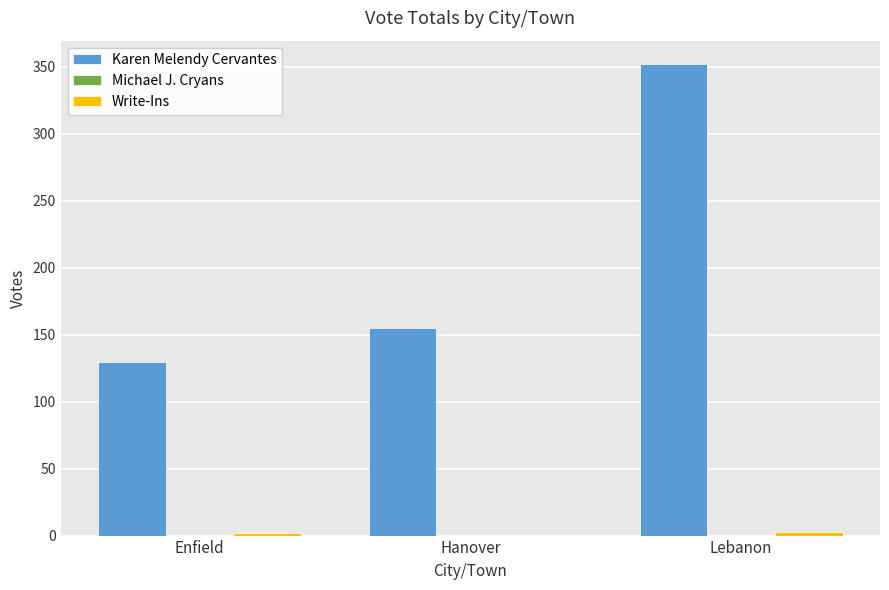

Between Hanover and Lebanon, which series saw the biggest shift?

Karen Melendy Cervantes